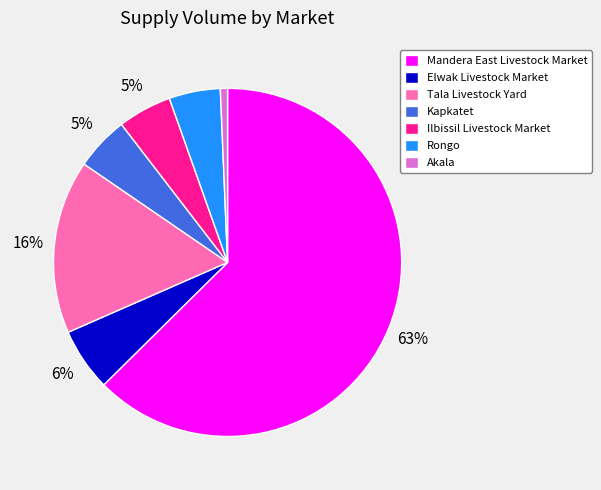

Between Elwak Livestock Market and Ilbissil Livestock Market, which is larger?

Elwak Livestock Market